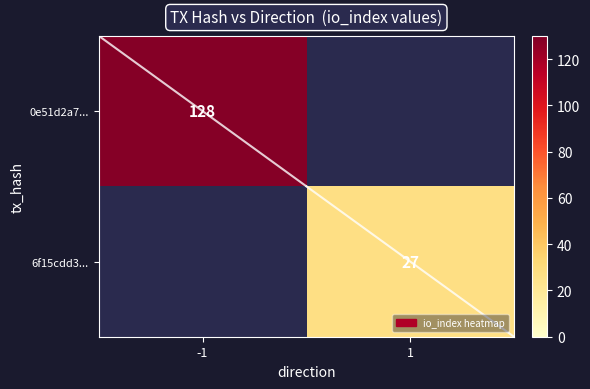

The value of 0e51d2a7... at -1 is 226.0. True or false?

False